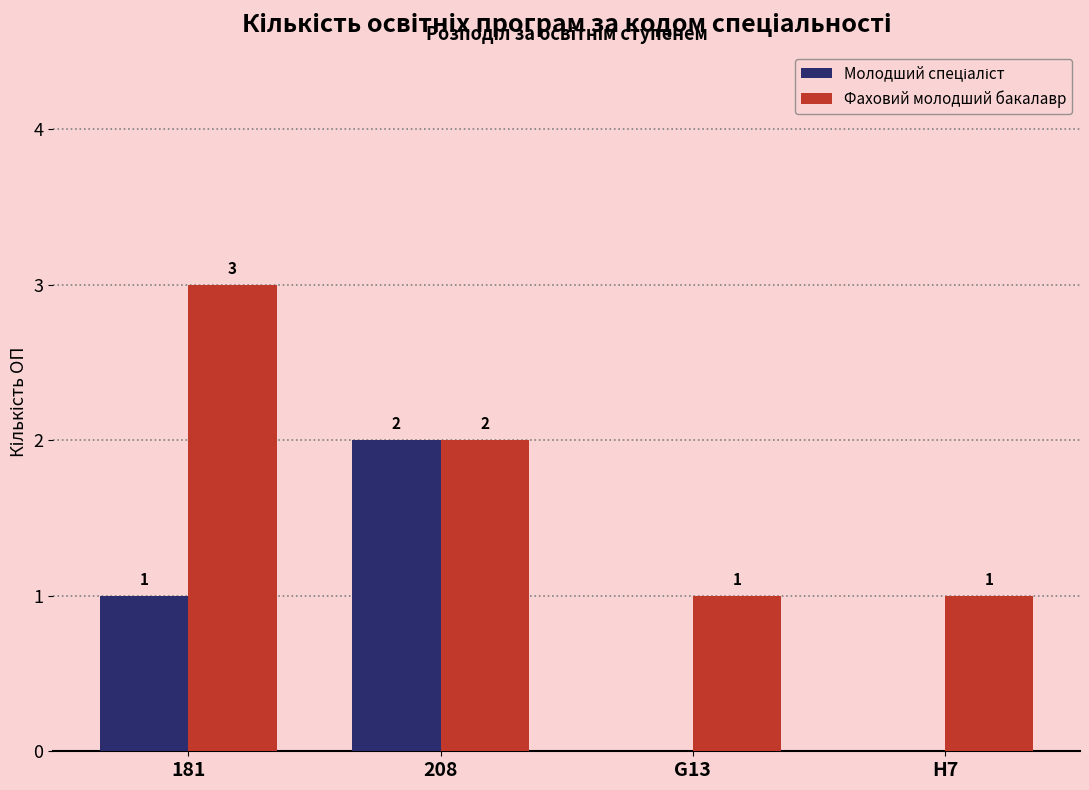

What is the sum of the Фаховий молодший бакалавр values at 208 and G13?

3